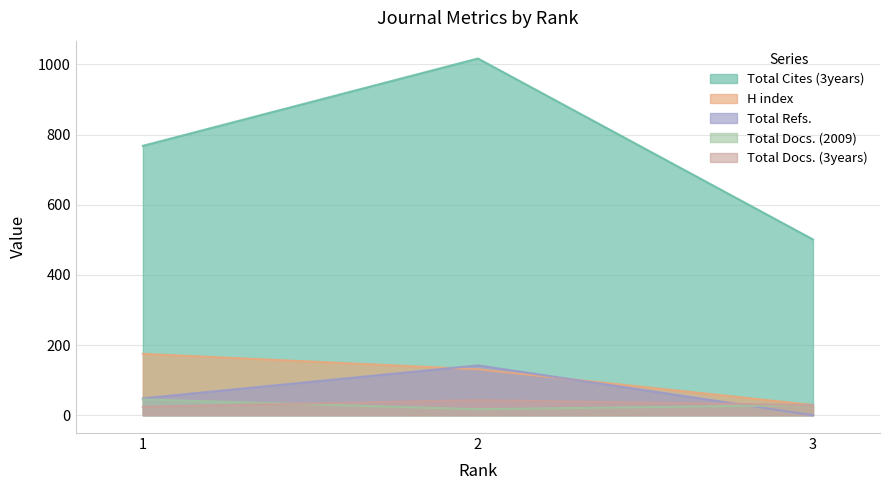

Where does the Total Cites (3years) series first go above 768?

2